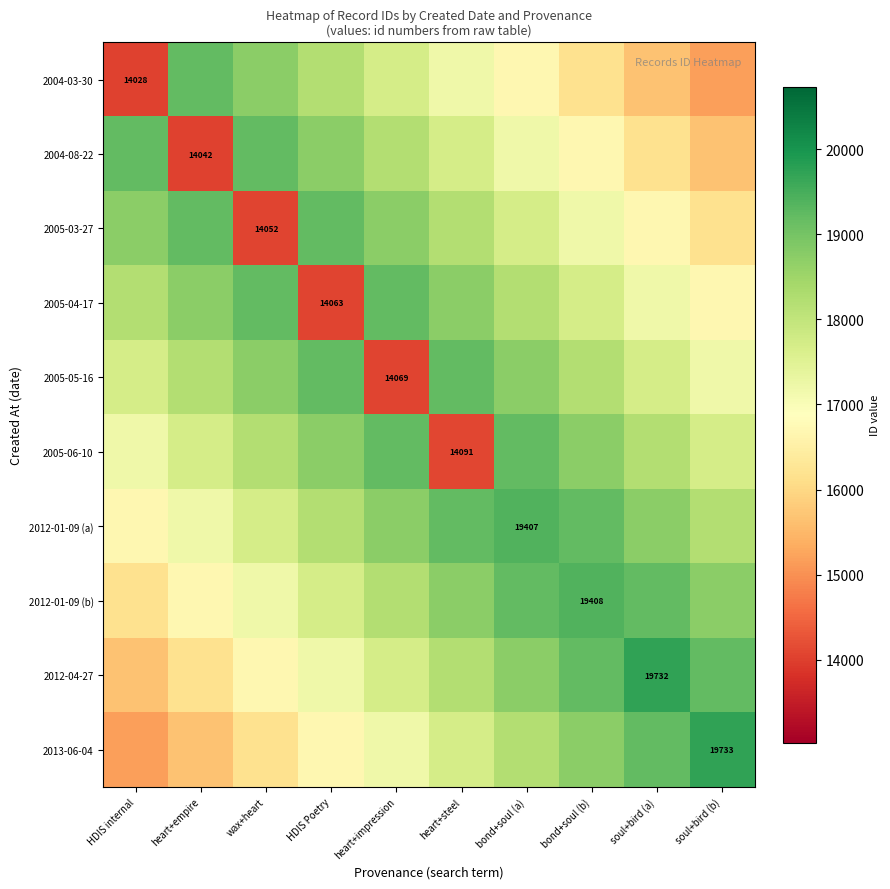

Which series has the largest total across all categories?

2012-01-09 (a)